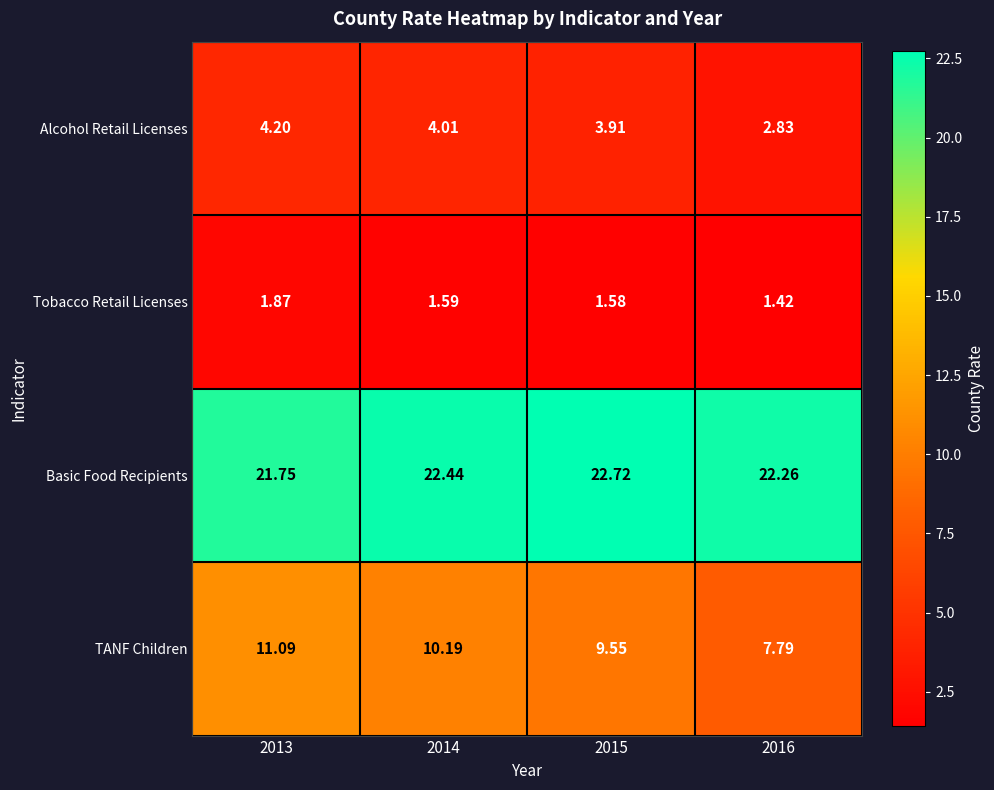

Count the number of categories in the chart.

4